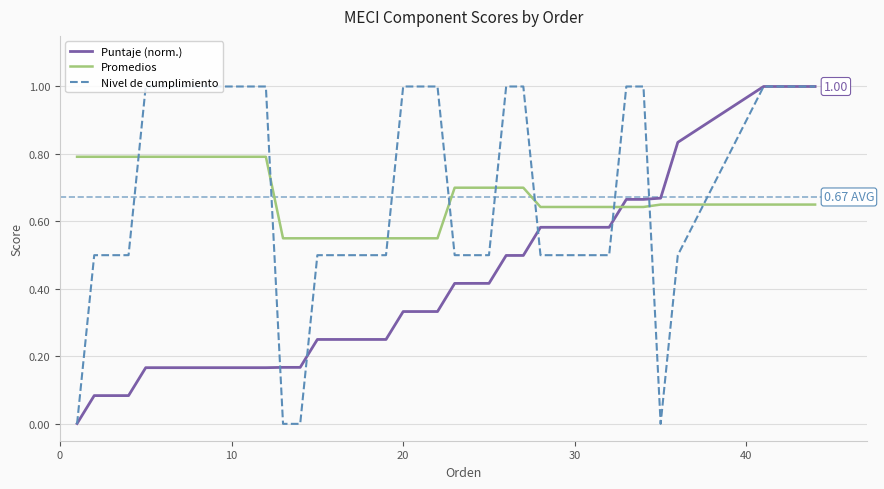

How many times do Puntaje (norm.) and Promedios cross each other?

1